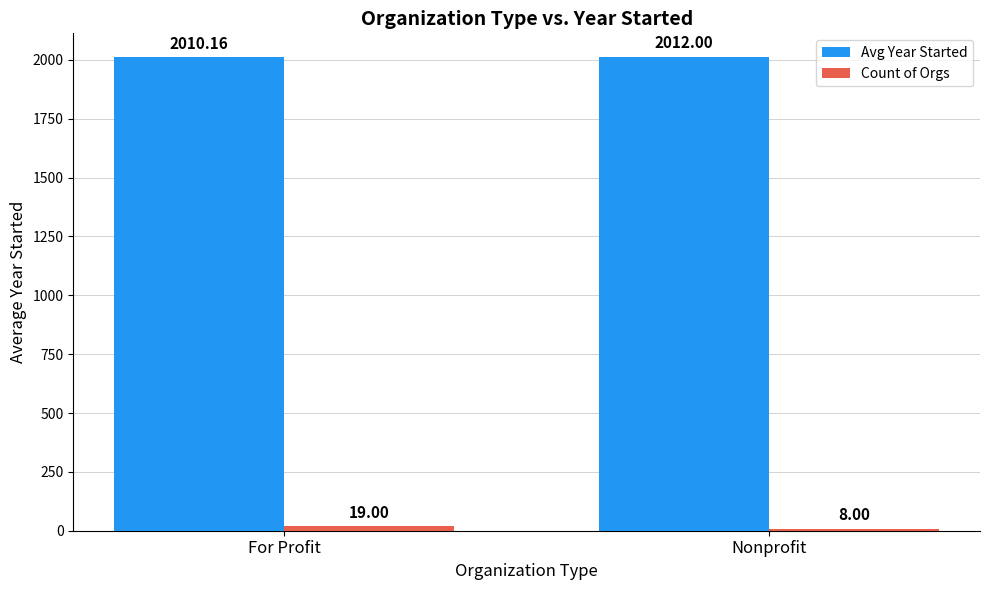

What value does the Avg Year Started series have at For Profit?

2010.2